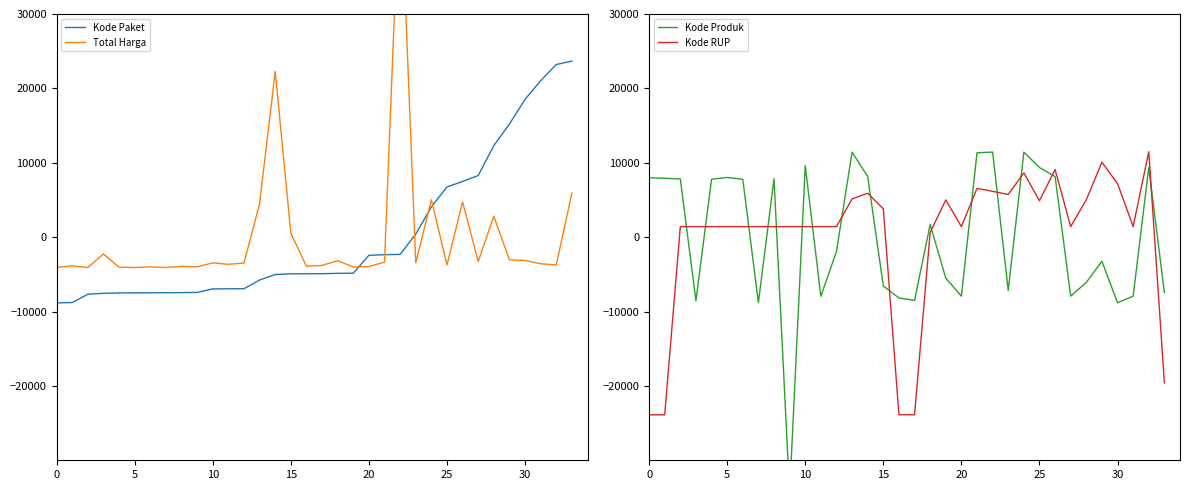

Which series has the largest total across all categories?

Total Harga